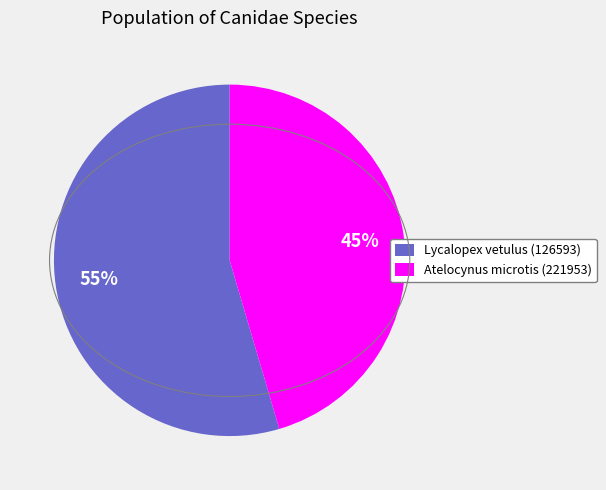

To the nearest percent, what is the average slice percentage?

50%